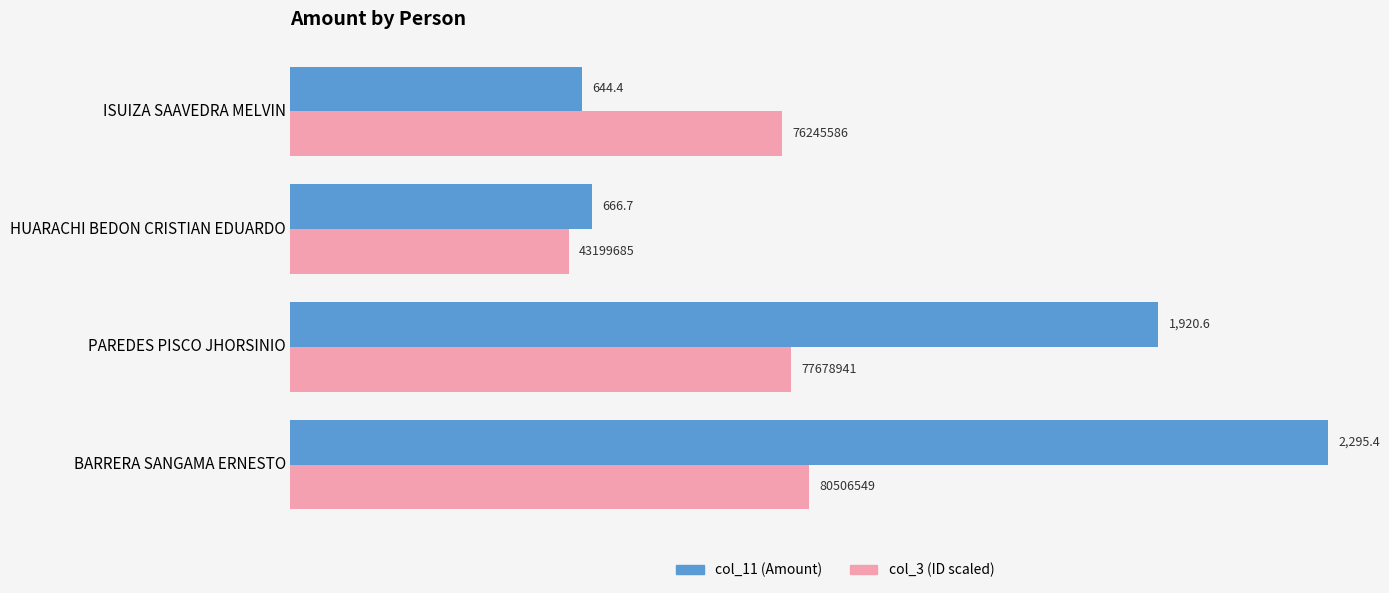

What is the maximum value shown in the chart?

2295.4